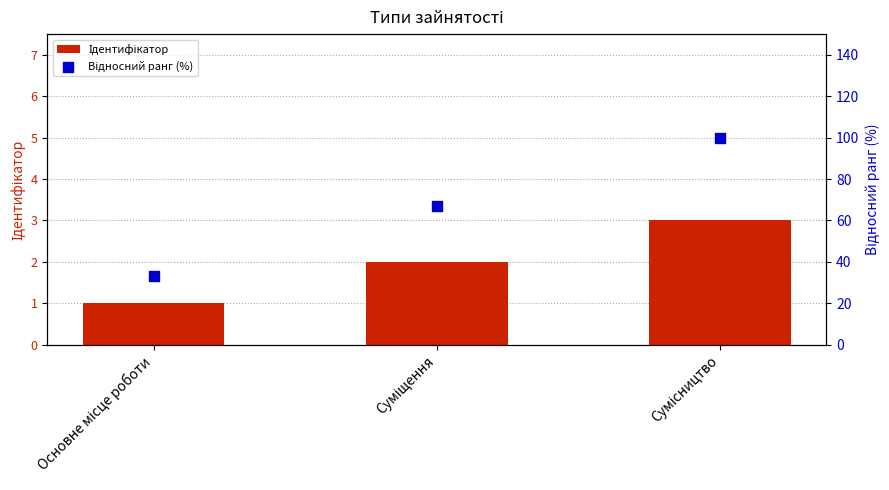

At which category is the sum across all series the highest?

Сумісництво